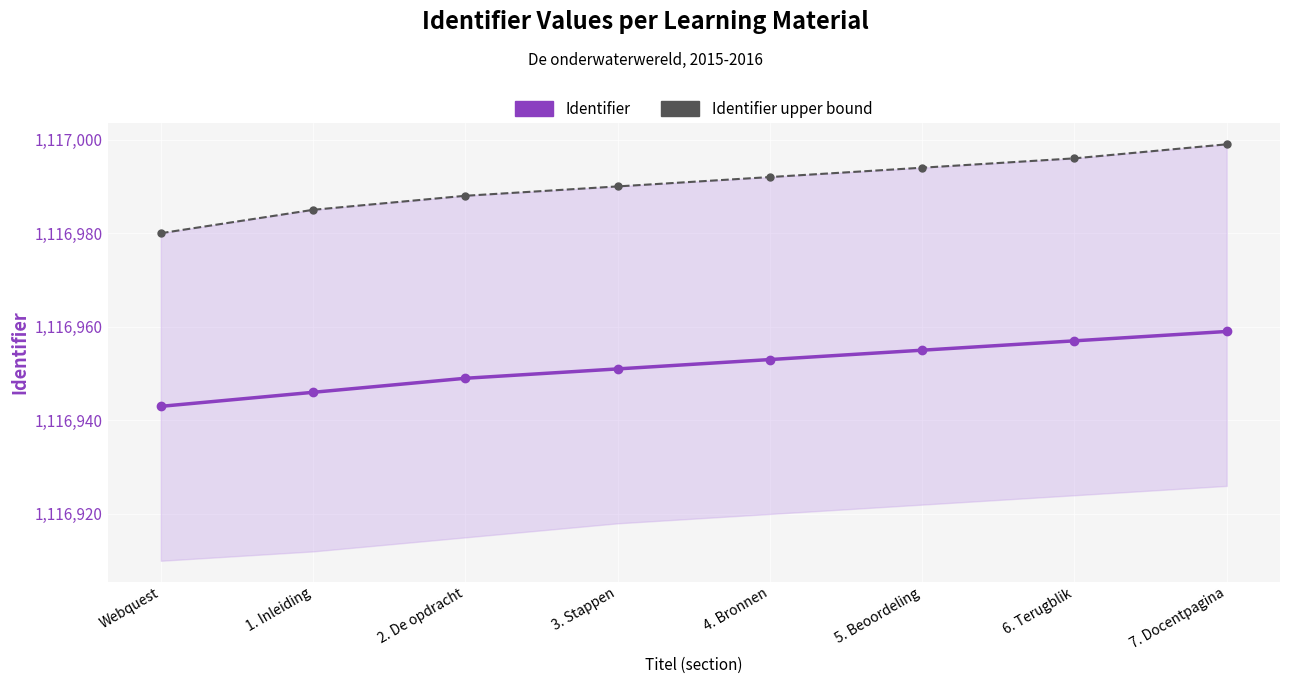

What is the difference between the highest and lowest values at 2. De opdracht?

39